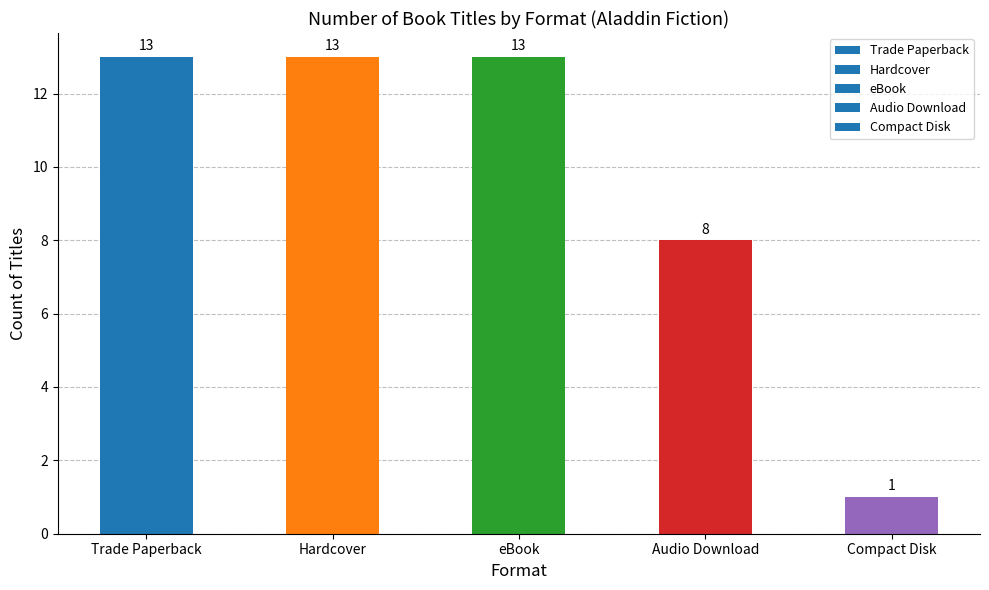

How many bars are there in total?

5